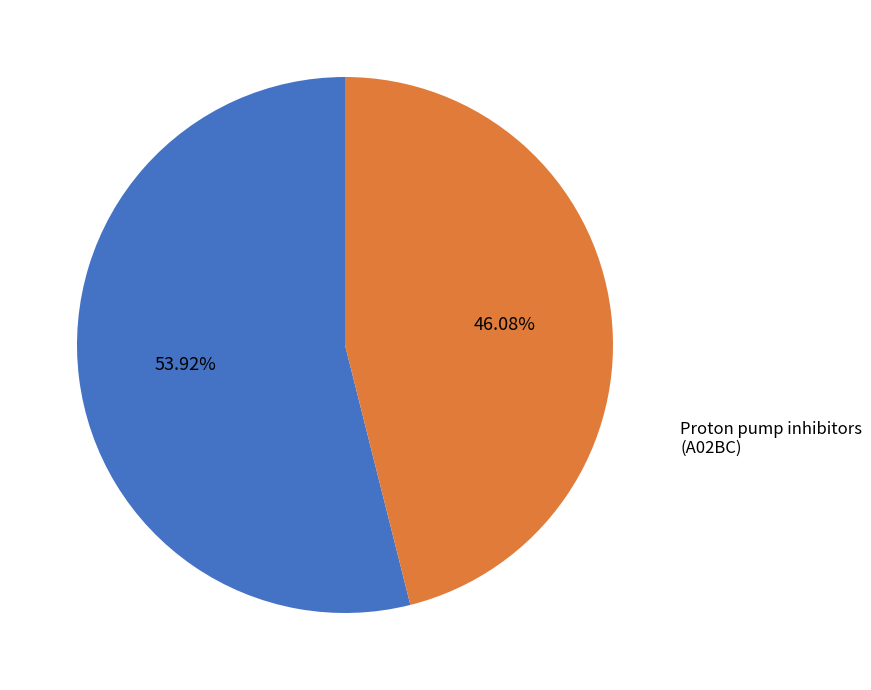

Is there a majority slice in this chart?

Yes